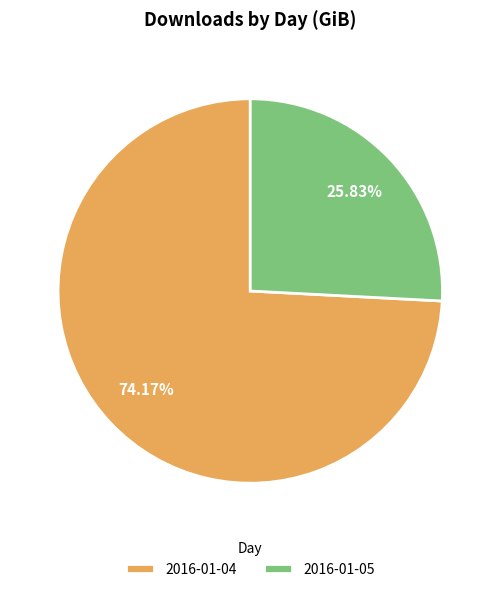

Is there any slice that represents more than half of the pie?

Yes